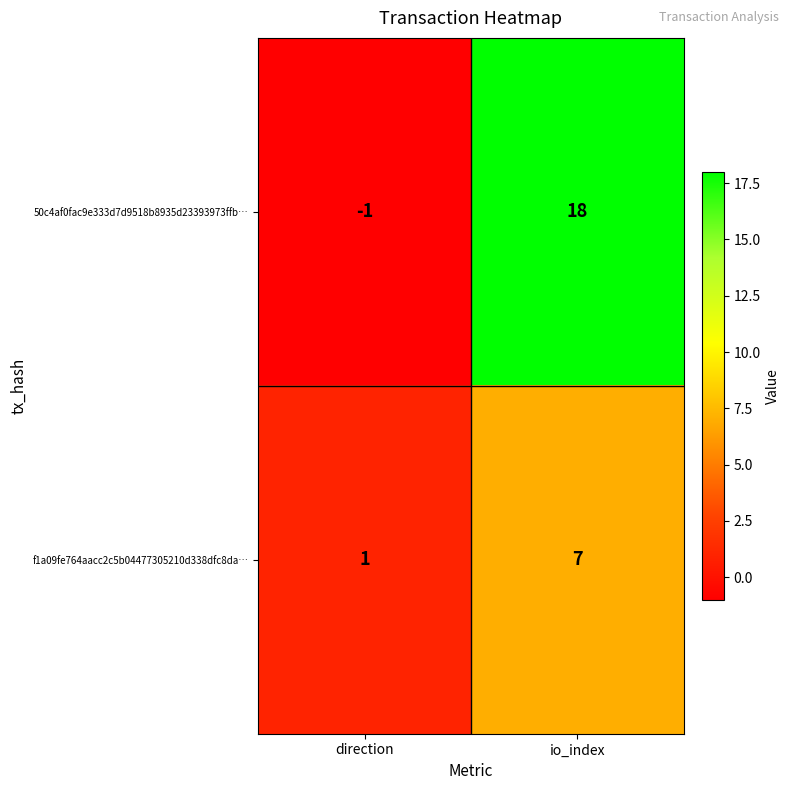

Which series changed the most between direction and io_index?

50c4af0fac9e333d7d9518b8935d23393973ffb…